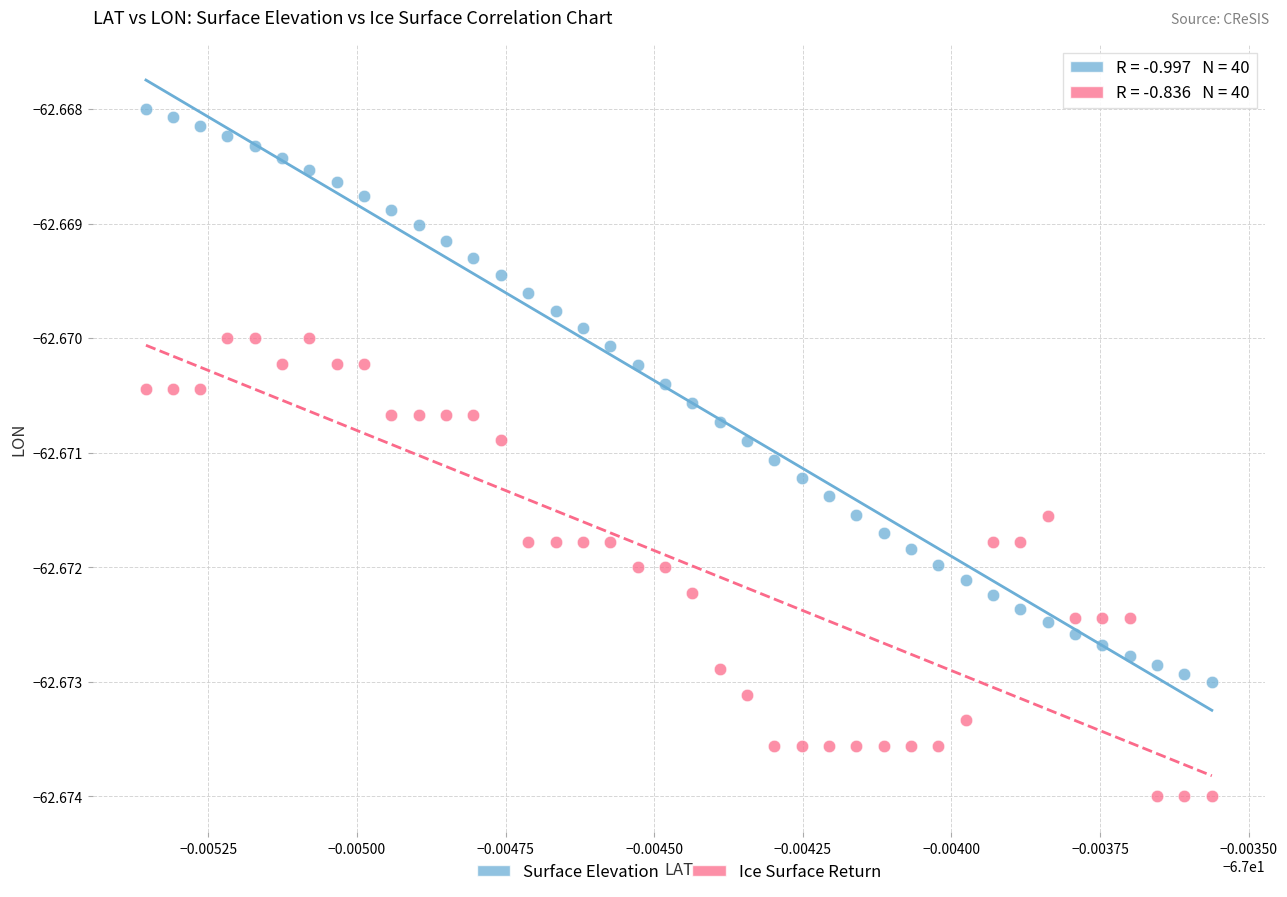

How many data points are displayed?

80